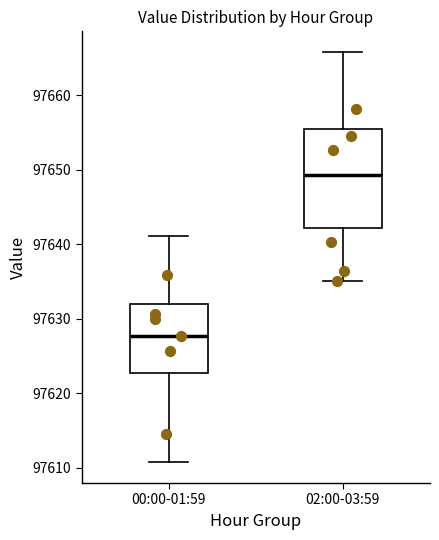

Reading left to right, read every box against the y-axis: the position of its median line, the range the box covers, and the ends of its whiskers. The values are not printed on the chart, so give them approximately, as read against the axis.

00:00-01:59: median 97628, box 97623 to 97632, whiskers 97611 to 97641
02:00-03:59: median 97649, box 97642 to 97656, whiskers 97635 to 97666